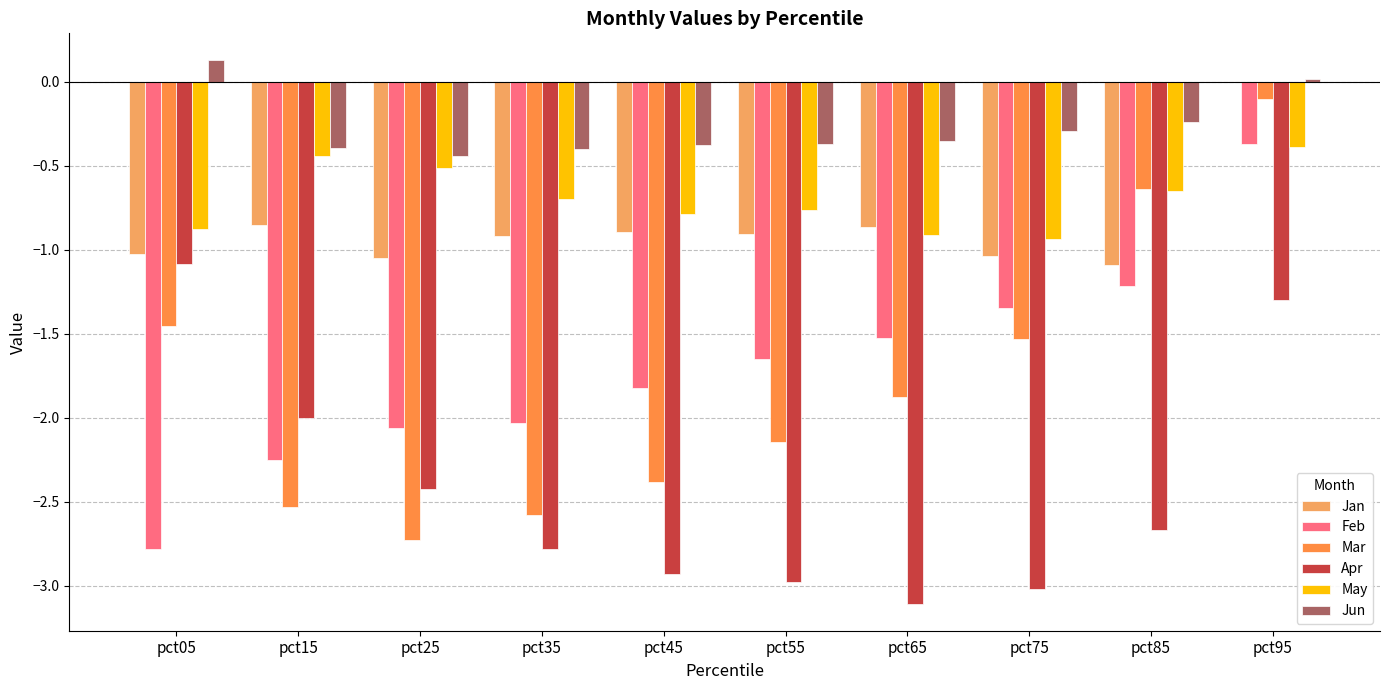

What is the value of the Feb bar at the 10th from the left?

-0.4